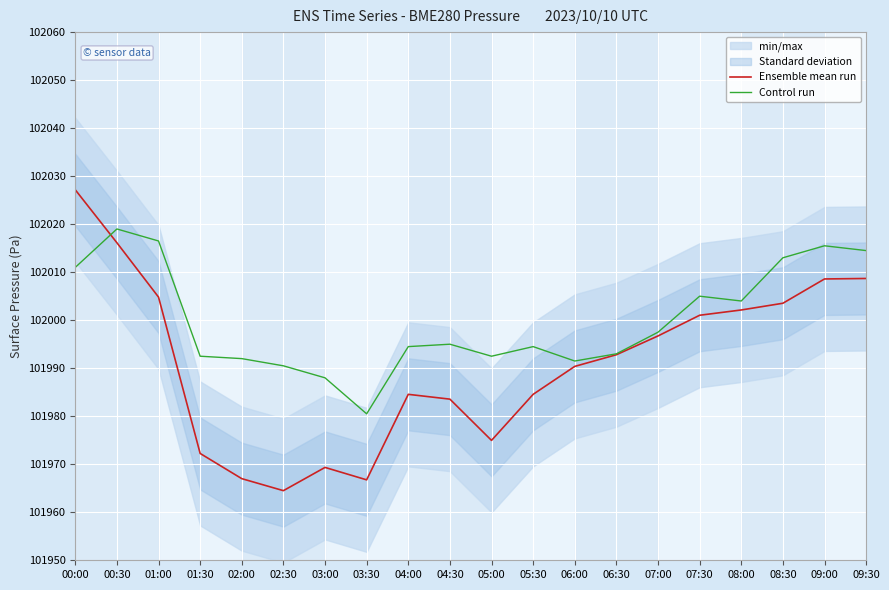

True or false: Control run and Ensemble mean run intersect in this chart.

True